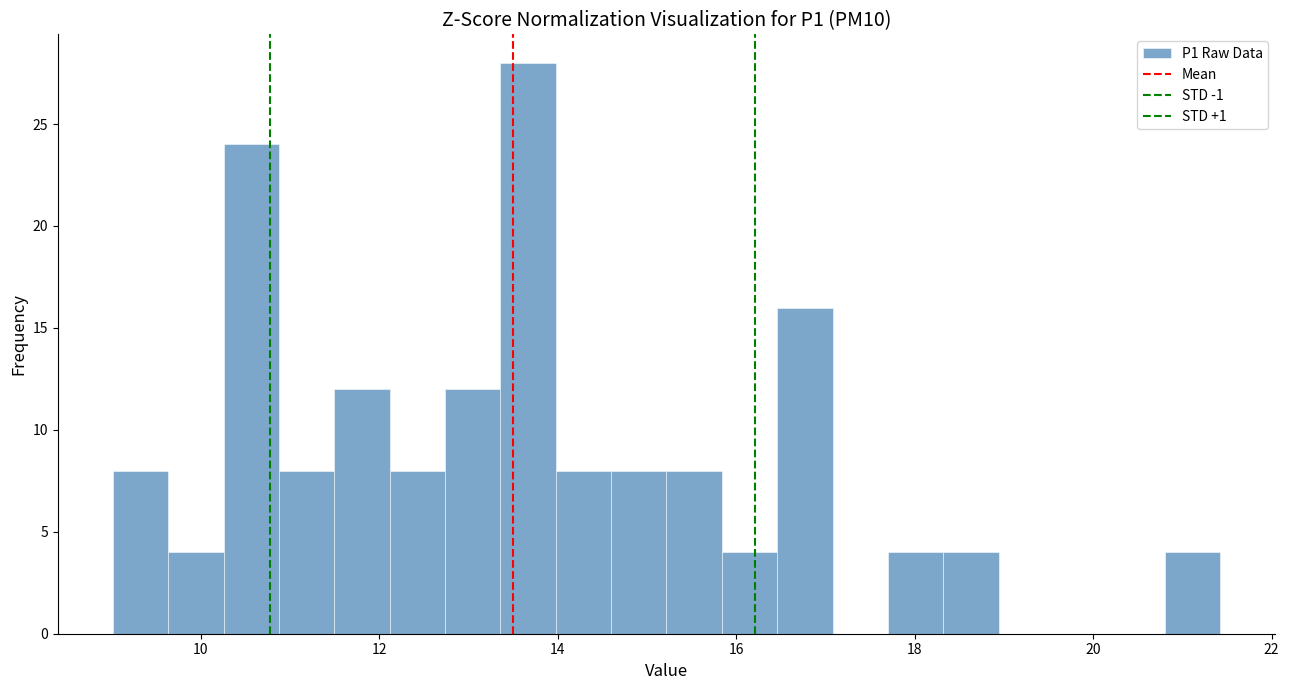

Around what value on the x-axis is the tallest bar? Give the approximate position of its centre, as read against the axis.

13.6